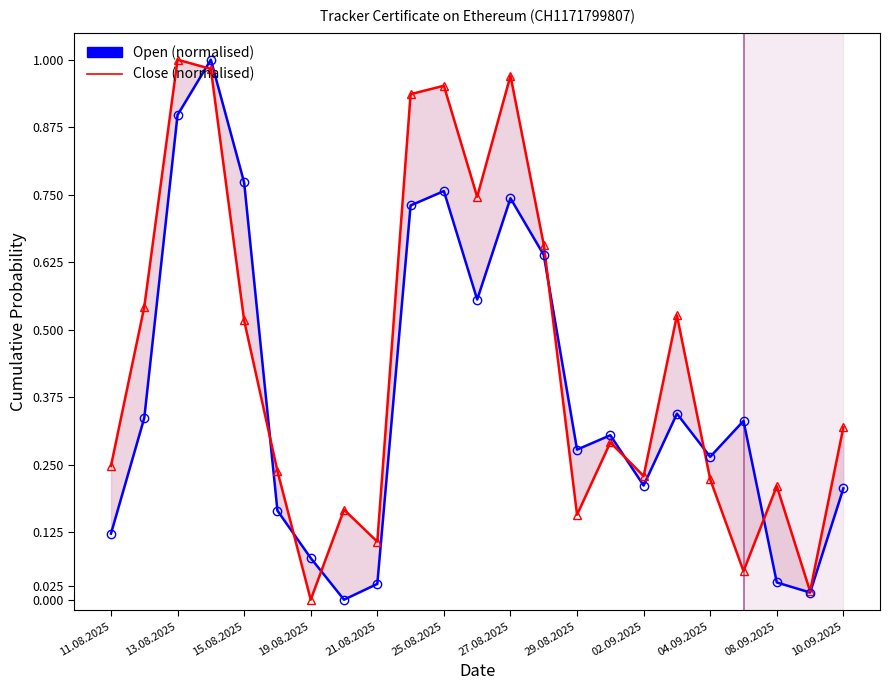

What is the highest value of the Open (normalised) series?

1.0